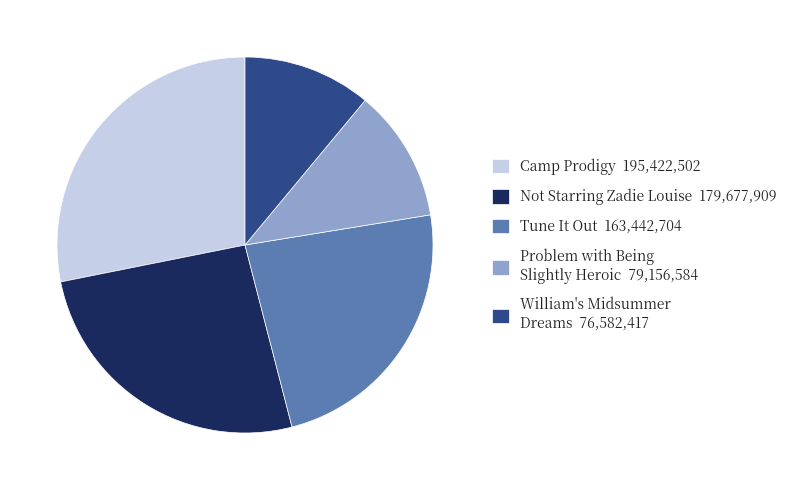

Approximately how many times larger is the value at Not Starring Zadie Louise compared to William's Midsummer Dreams?

2.3